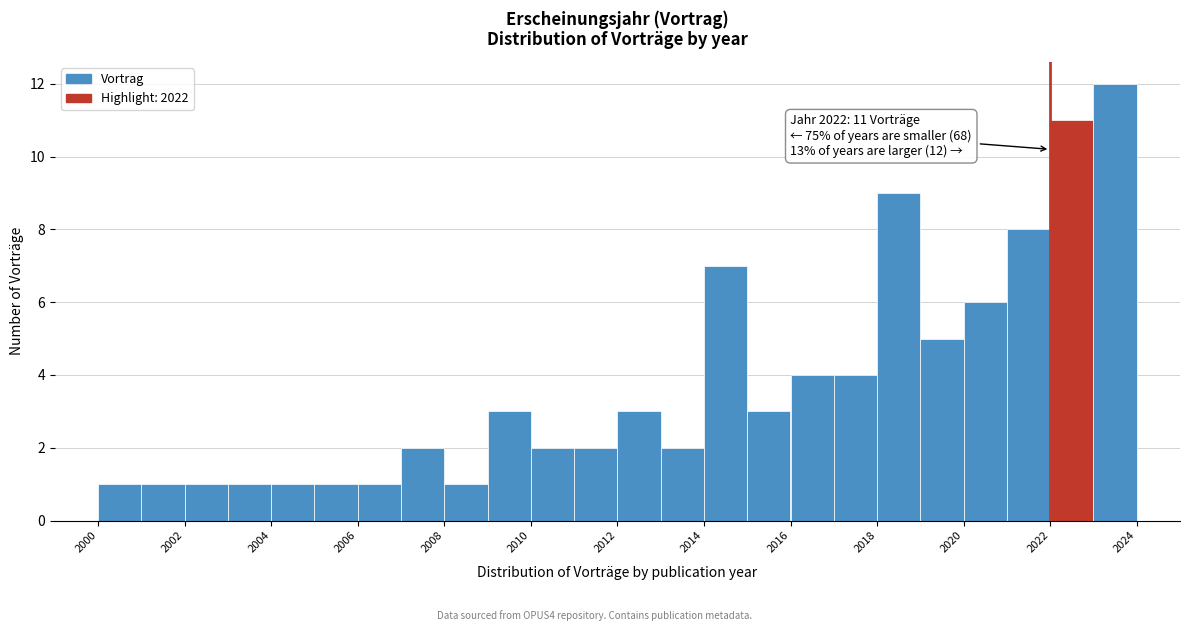

Over which range of the x-axis is the bar tallest?

2023 to 2024